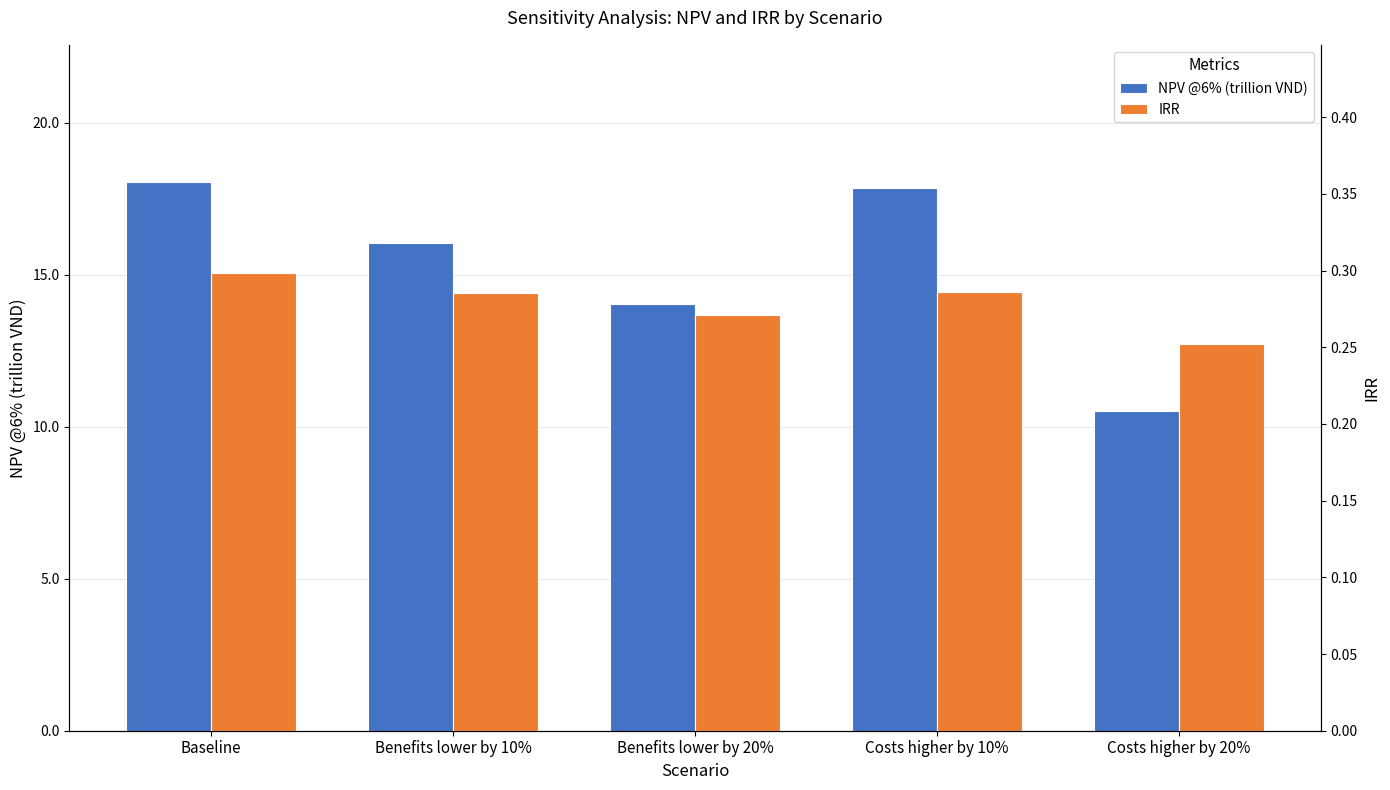

At which category does the chart reach its minimum across all series?

Costs higher by 20%